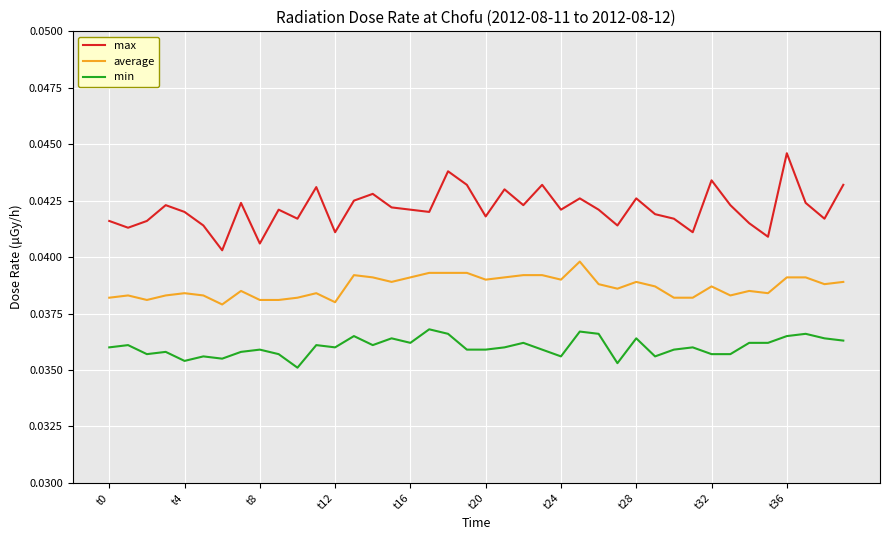

How many distinct data groups are displayed?

3